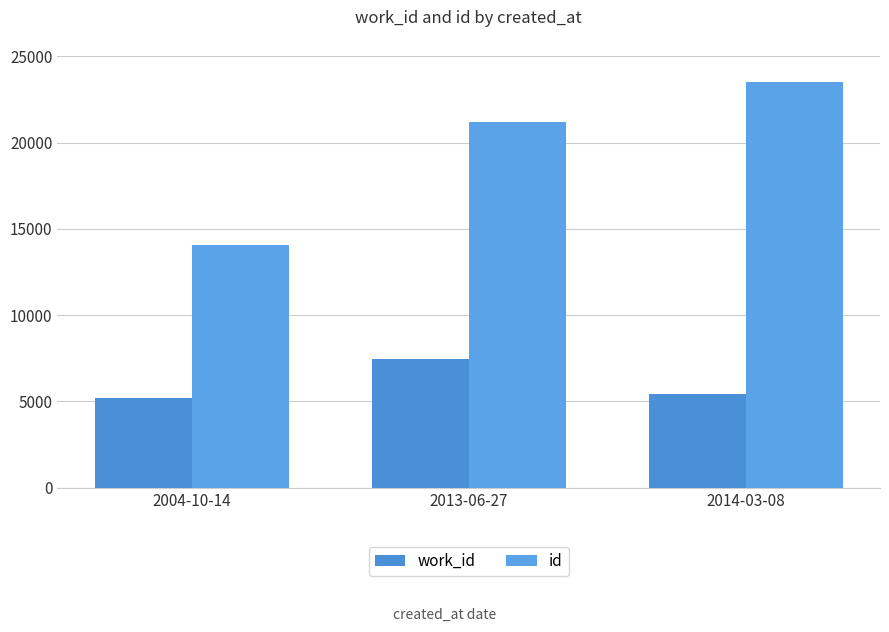

Rank the categories by id value from highest to lowest.

2014-03-08, 2013-06-27, 2004-10-14